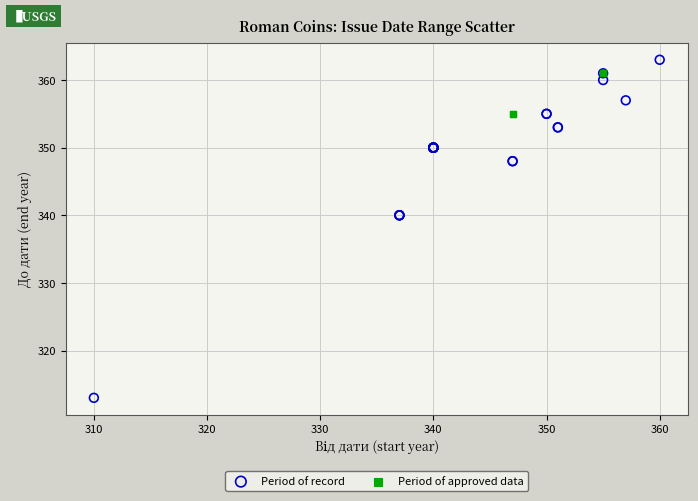

Which series reaches the minimum Y coordinate?

Period of record